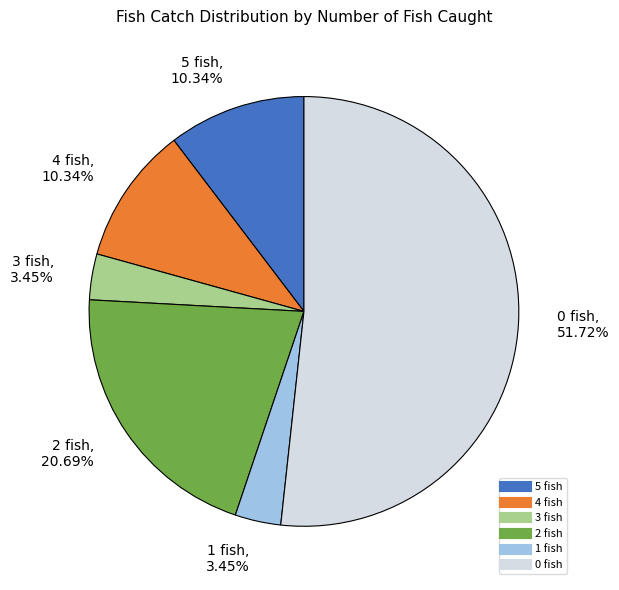

Do 2 fish and 1 fish together represent more than half of the pie?

No